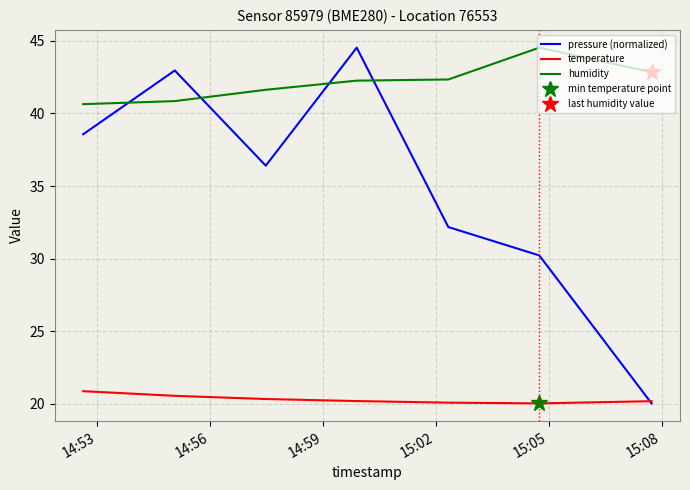

What is the minimum value shown in the chart?

20.0